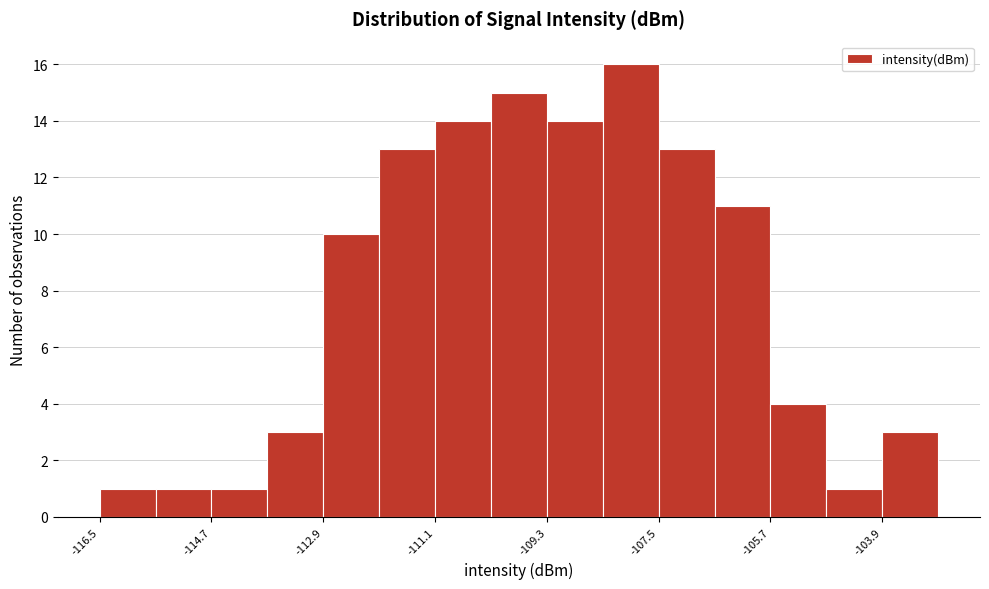

Over which range of the x-axis is the bar tallest?

-108.4 to -107.6